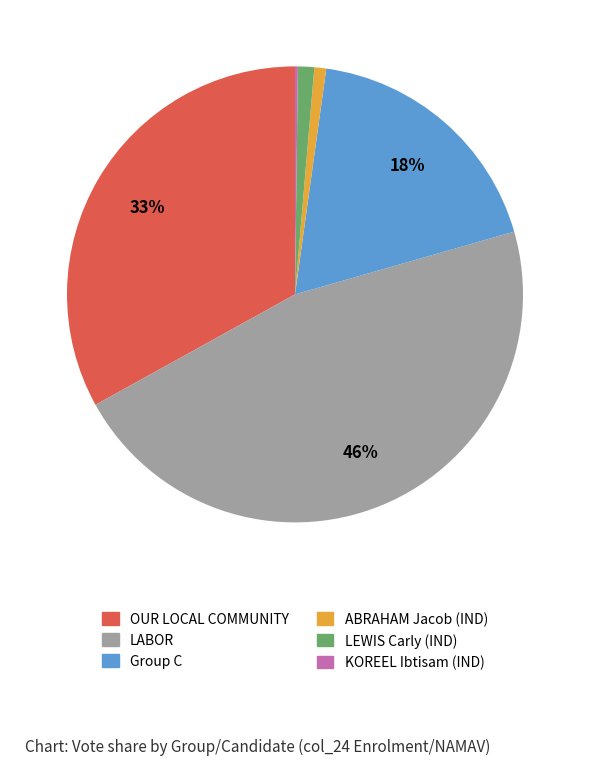

Do LABOR and ABRAHAM Jacob (IND) together represent more than half of the pie?

No